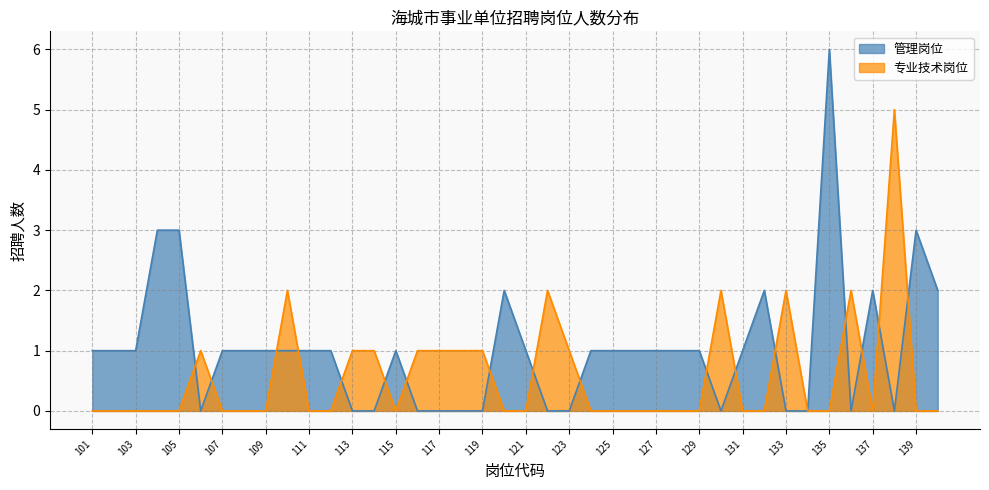

Which has a higher value, 103 or 122?

103